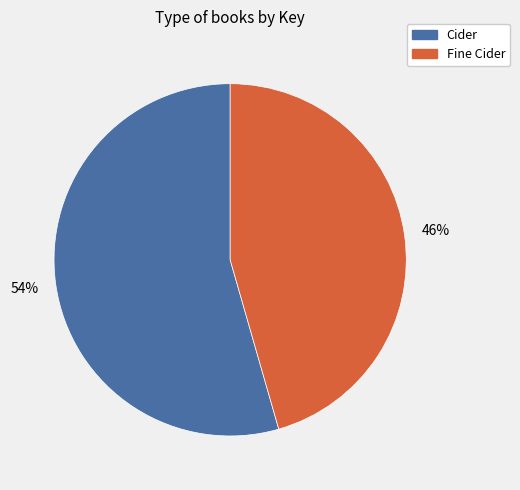

Count the number of slices in the pie.

2